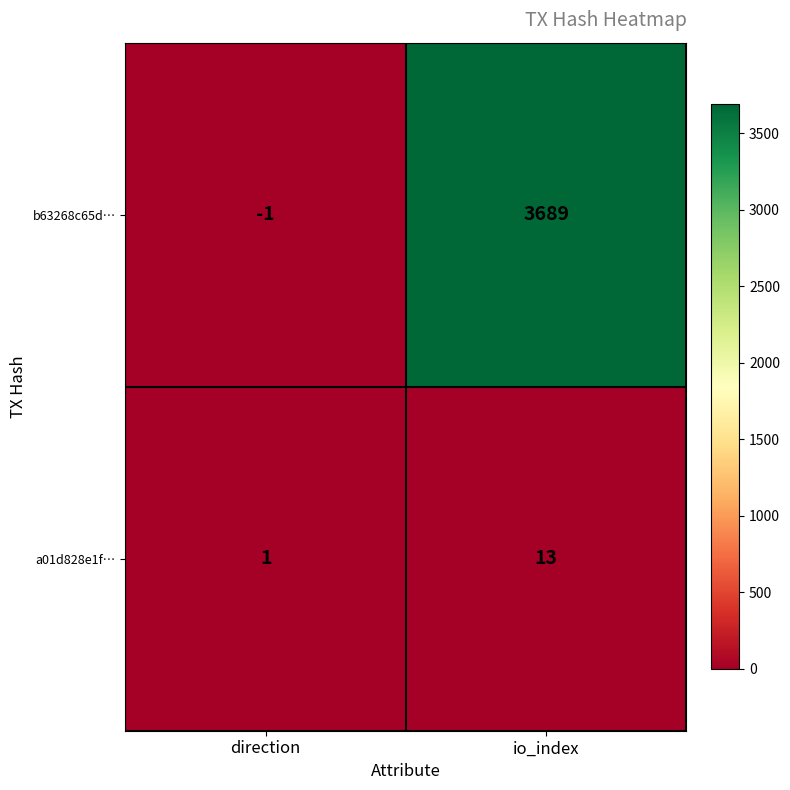

At io_index, list the series in order from largest to smallest.

b63268c65d…, a01d828e1f…